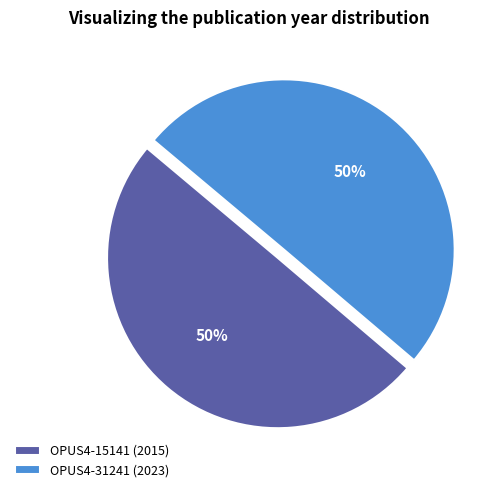

Is it true that OPUS4-31241 is 64% of the pie?

False